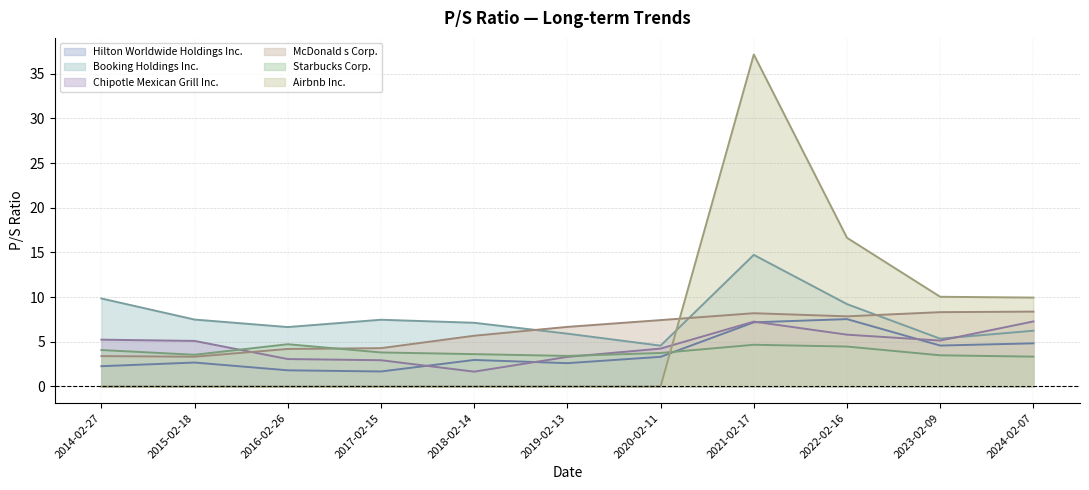

What is the label of the 10th point from the left?

2023-02-09